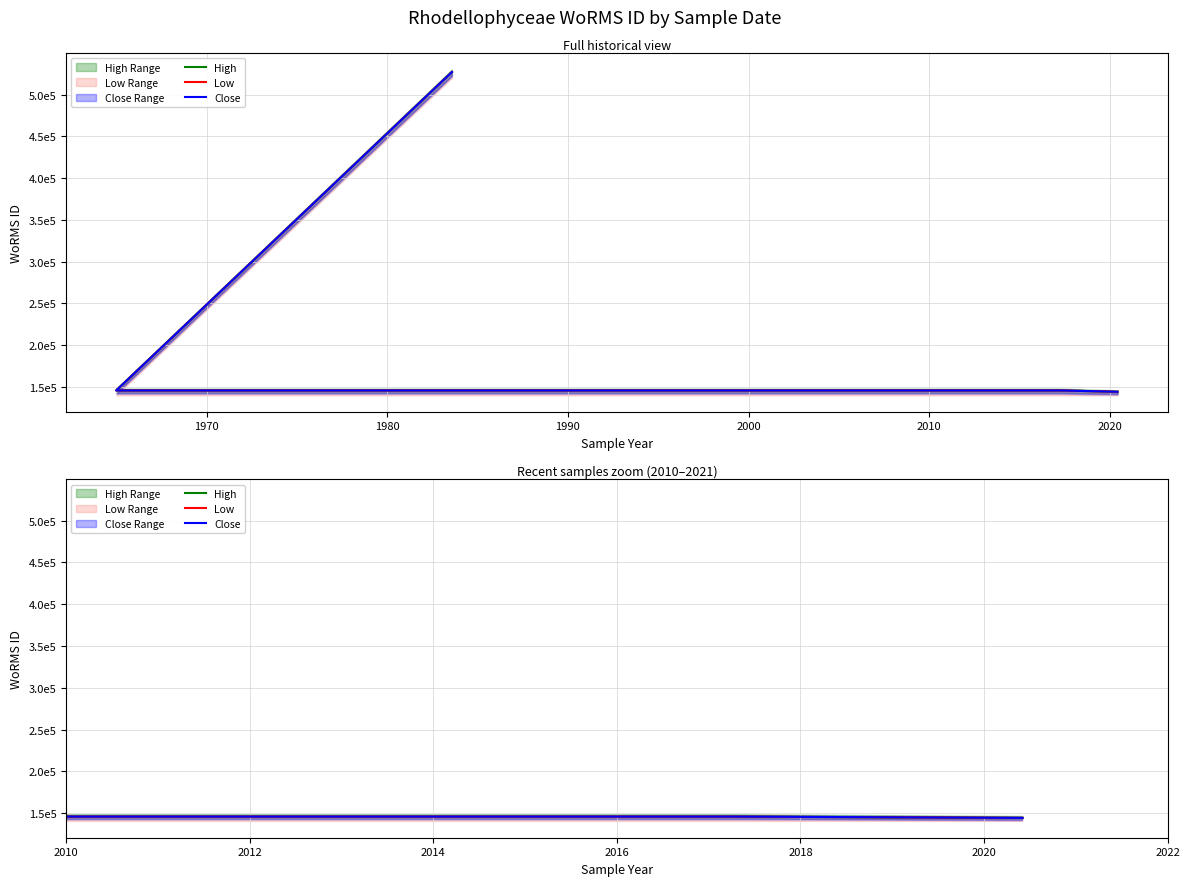

The Low series shows 251814 at 2010. True or false?

False